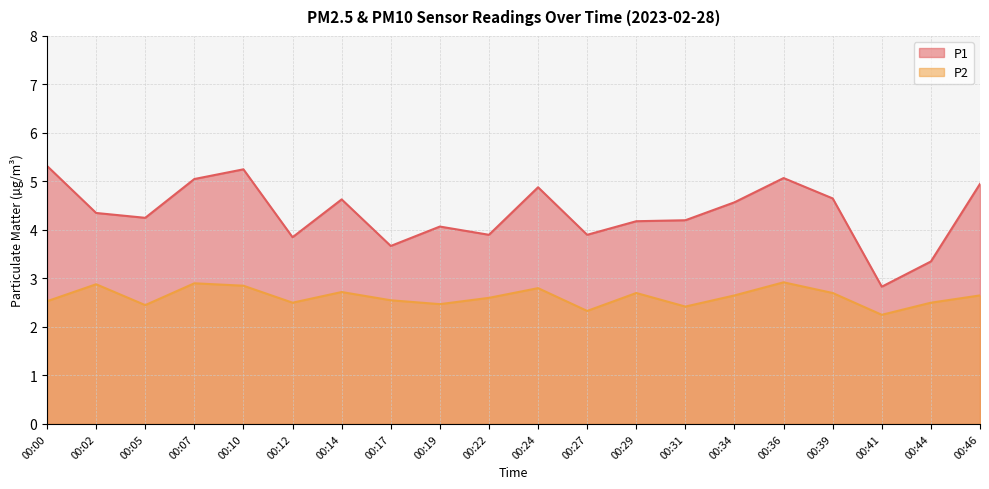

True or false: P1 has a value of 1.7 at 00:27.

False